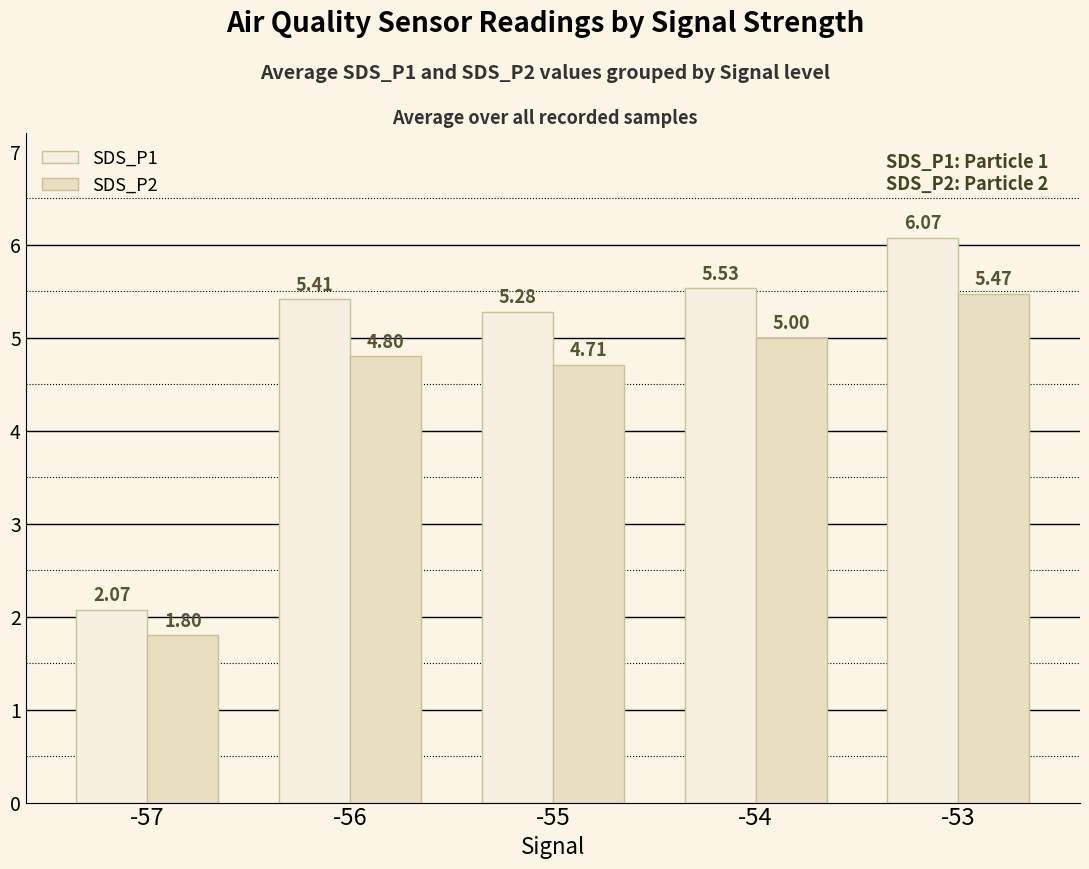

What is the difference between the maximum and second lowest values in the SDS_P2 series?

0.8